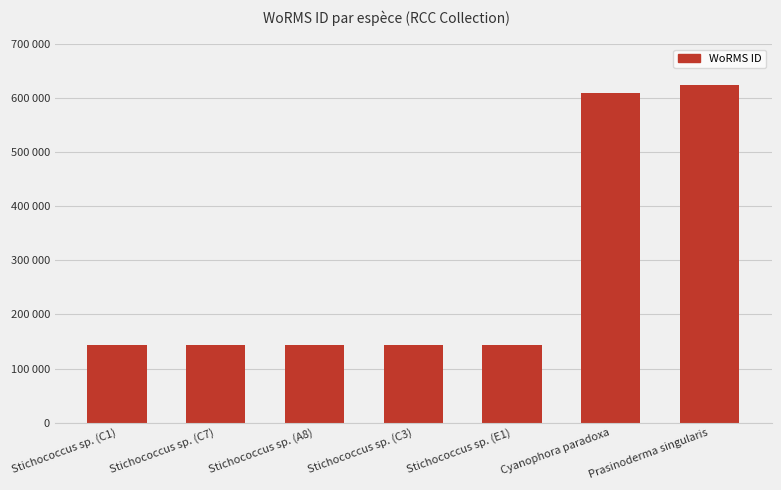

What is the greatest value displayed?

624302